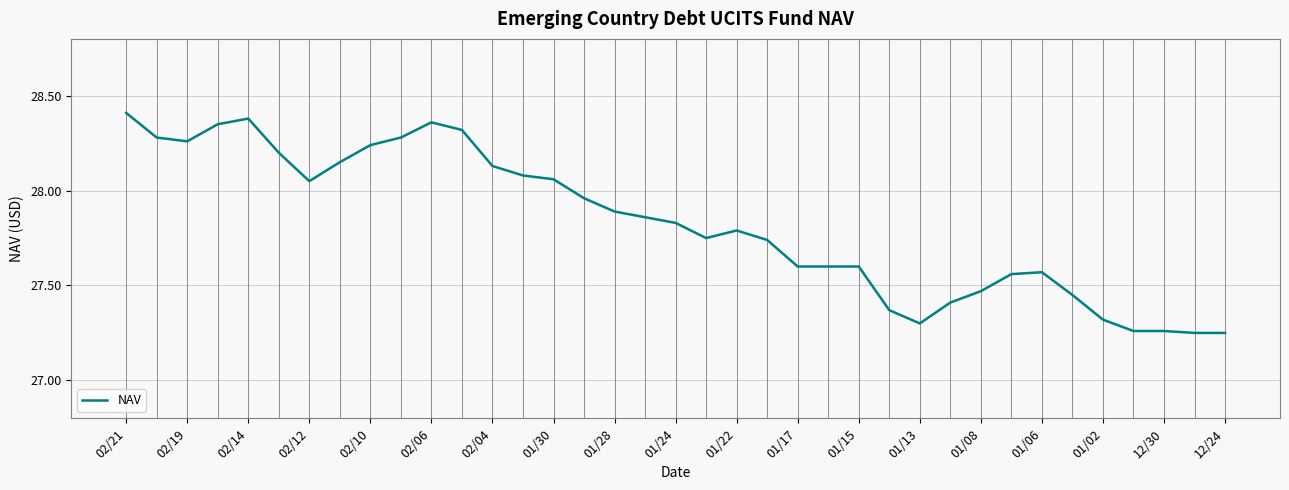

What is the difference between the maximum and minimum values?

1.2